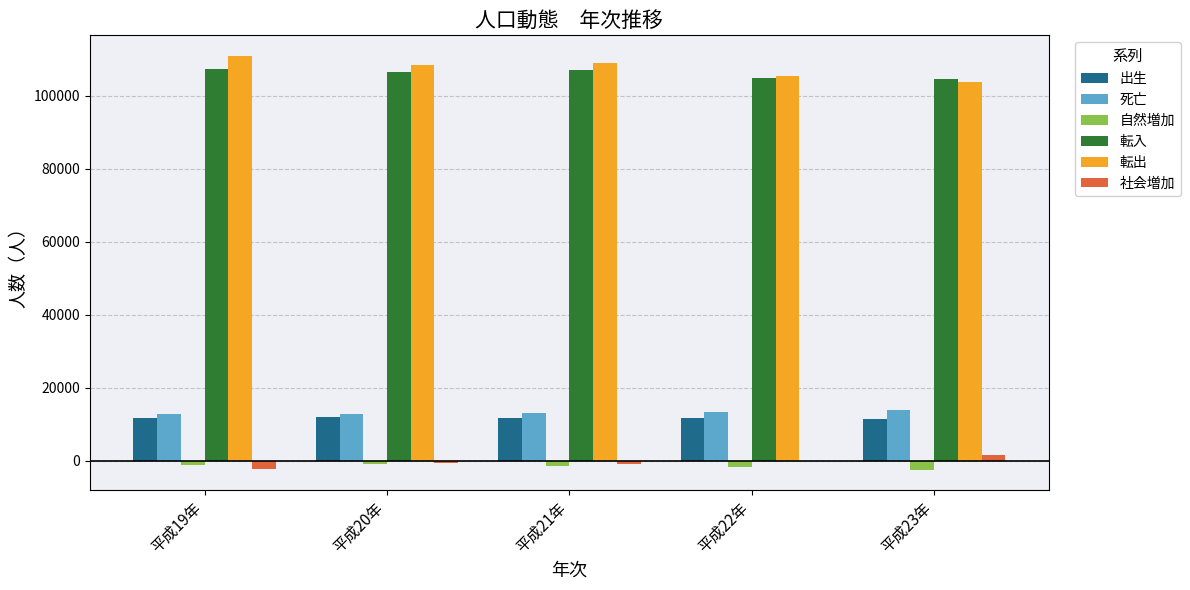

What is the sum of all 転出 values?

537235